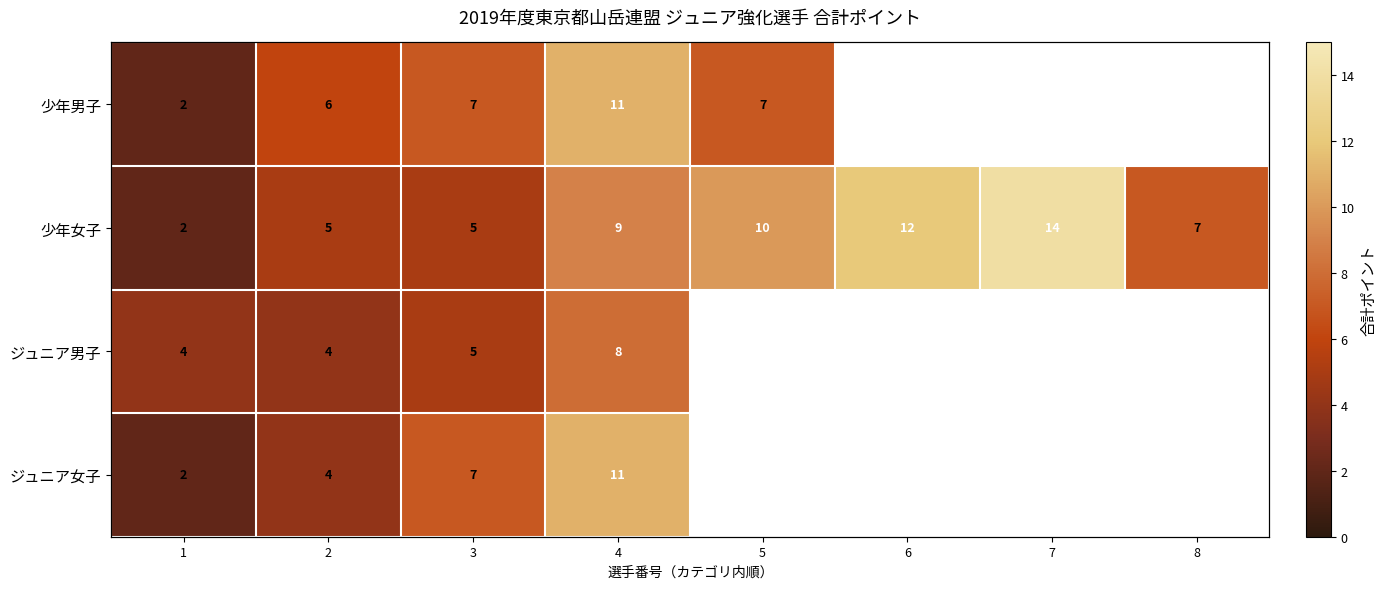

Where is ジュニア男子 nearest to the value 6?

3